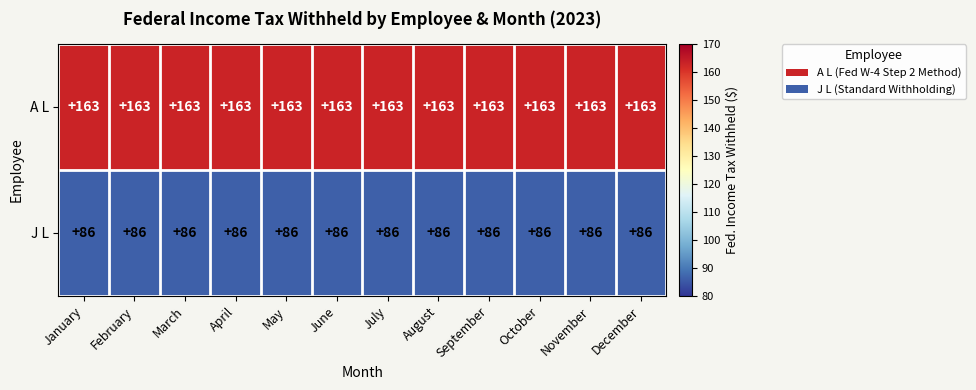

What is the maximum value shown in the chart?

163